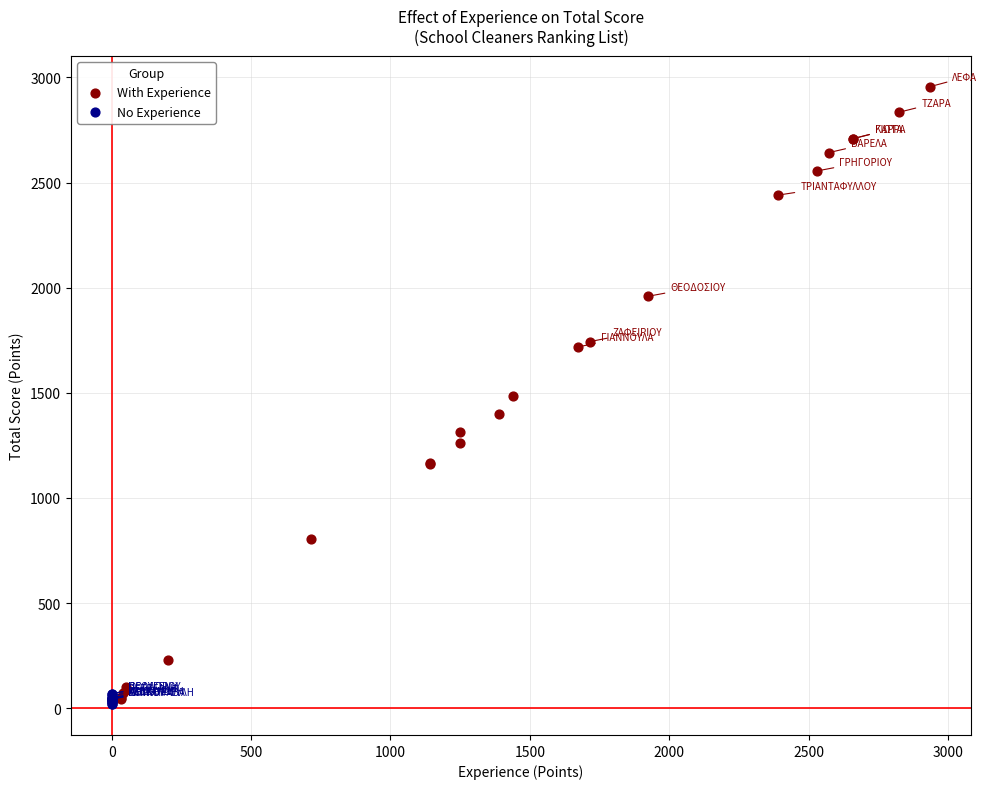

What are all the series names shown in the legend?

With Experience, No Experience